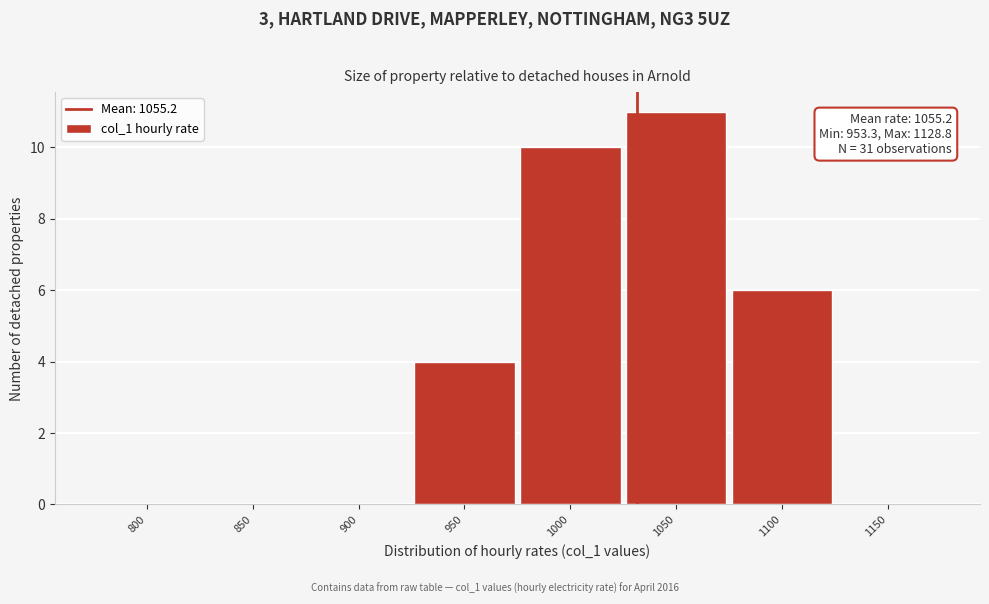

Reading left to right, extract all data points from this chart.

800=0	850=0	900=0	950=4	1000=10	1050=11	1100=6	1150=0